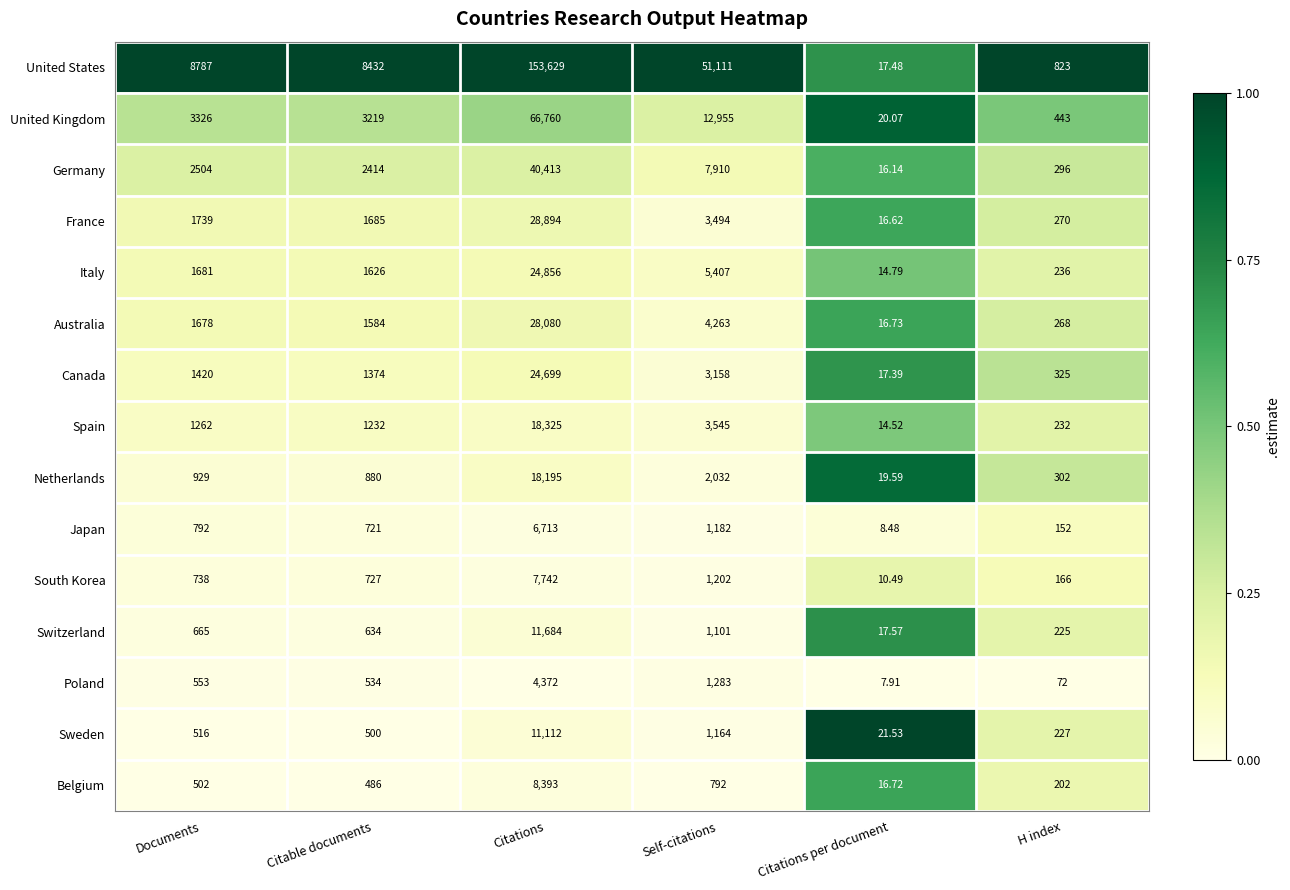

Rank the series by their maximum value, from highest to lowest.

United States, United Kingdom, Germany, France, Australia, Italy, Canada, Spain, Netherlands, Switzerland, Sweden, Belgium, South Korea, Japan, Poland